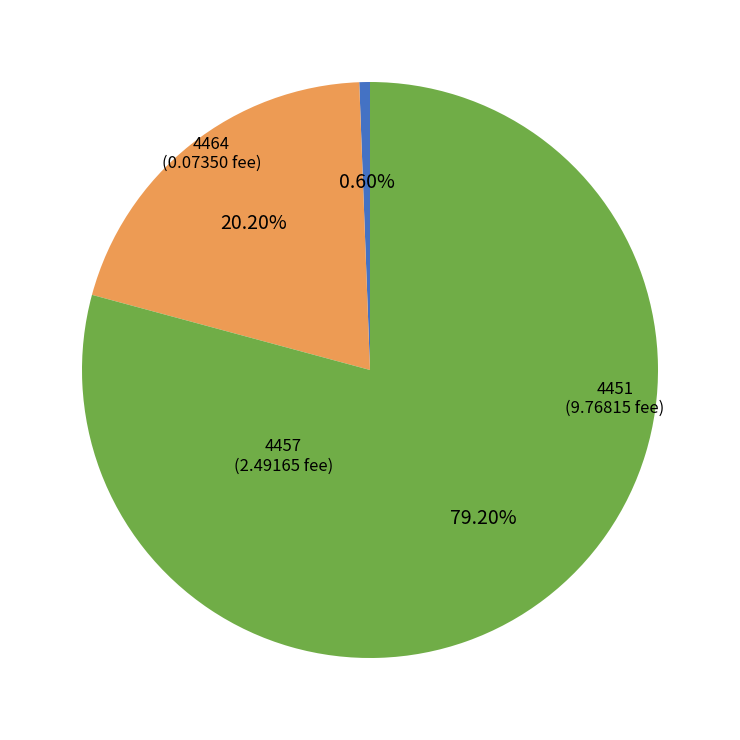

To the nearest percent, what is the average slice percentage?

33%